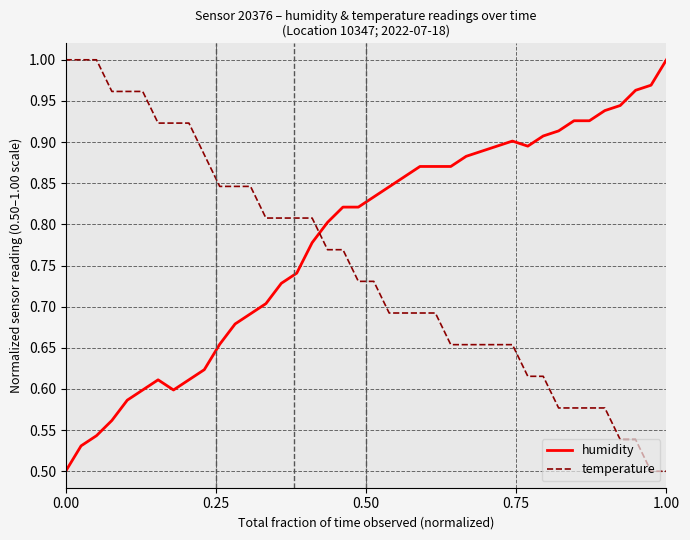

Rank the series by their average value, from highest to lowest.

humidity, temperature